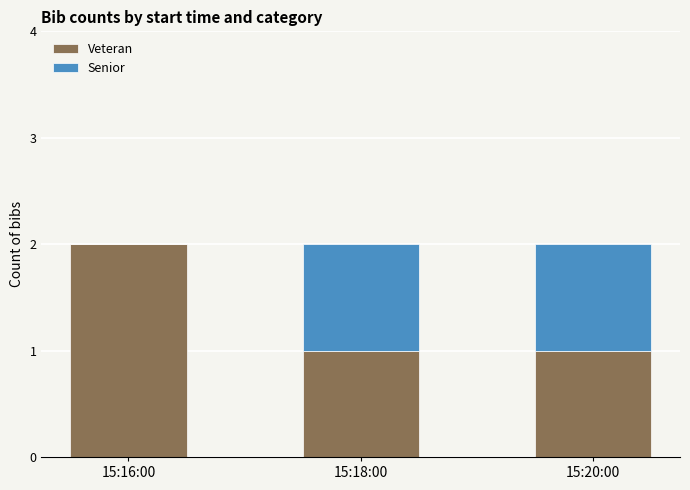

At which label does Veteran reach its peak?

15:16:00